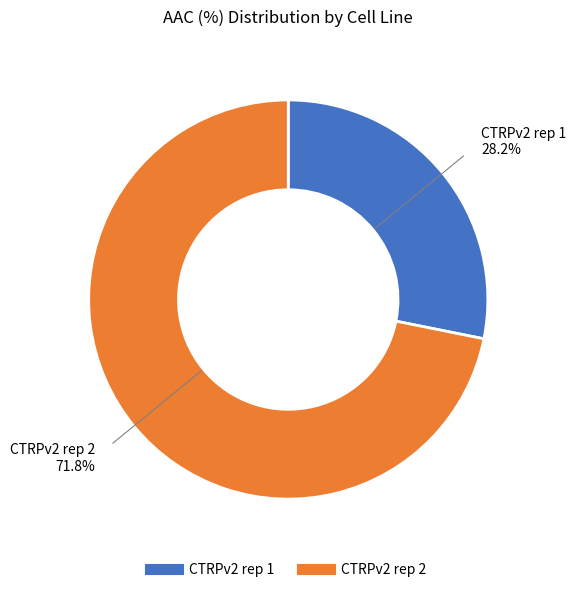

Does CTRPv2 rep 2 account for over 50% of the chart?

Yes